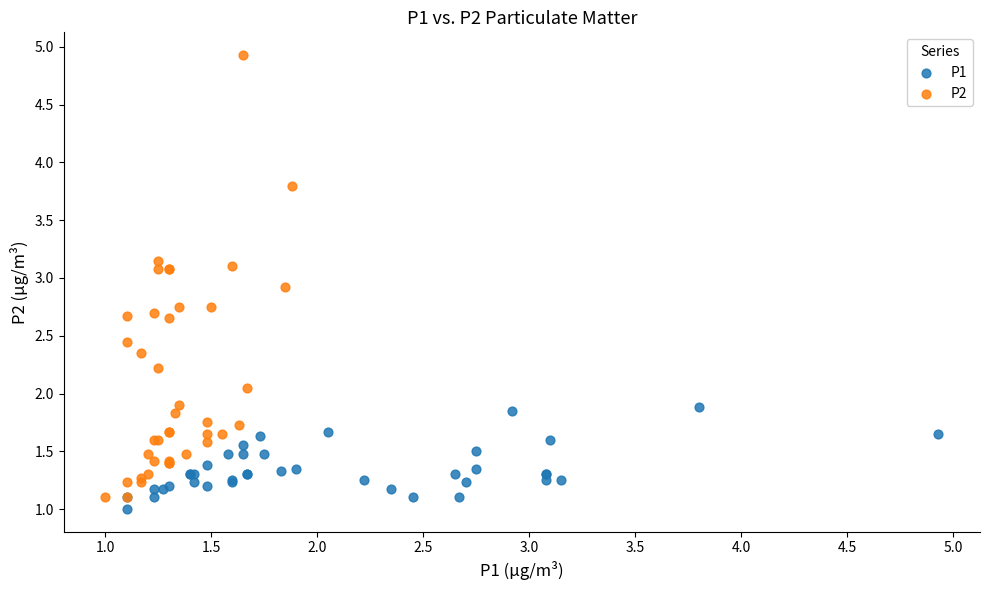

Which series reaches the maximum Y coordinate?

P2